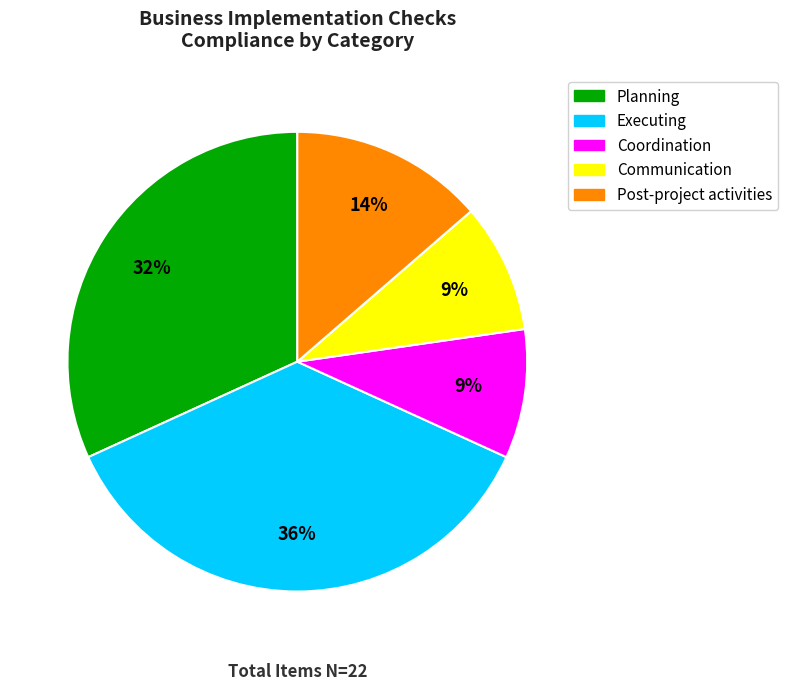

Which slice is the largest?

Executing